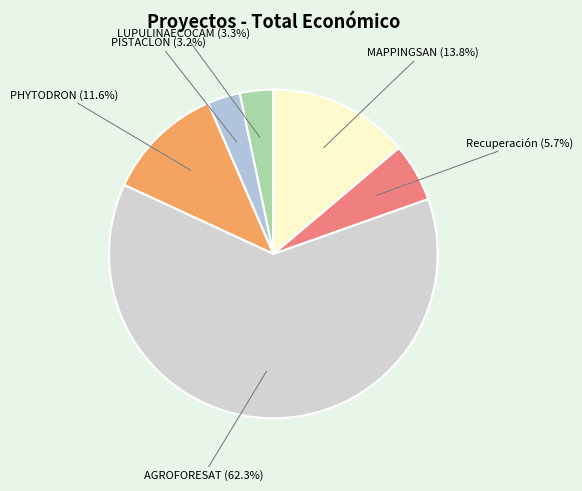

What is the largest slice in the pie chart?

AGROFORESAT